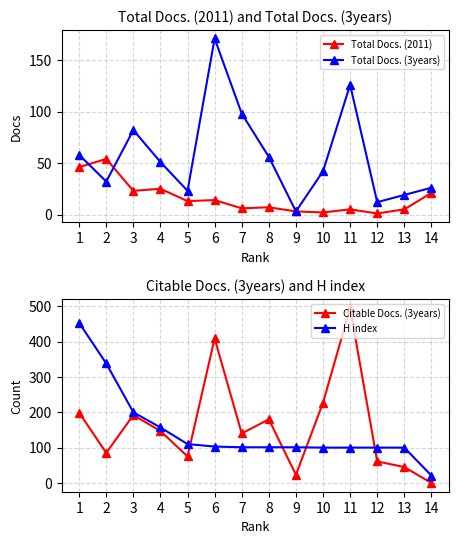

Which has a higher value, 14 or 3?

3